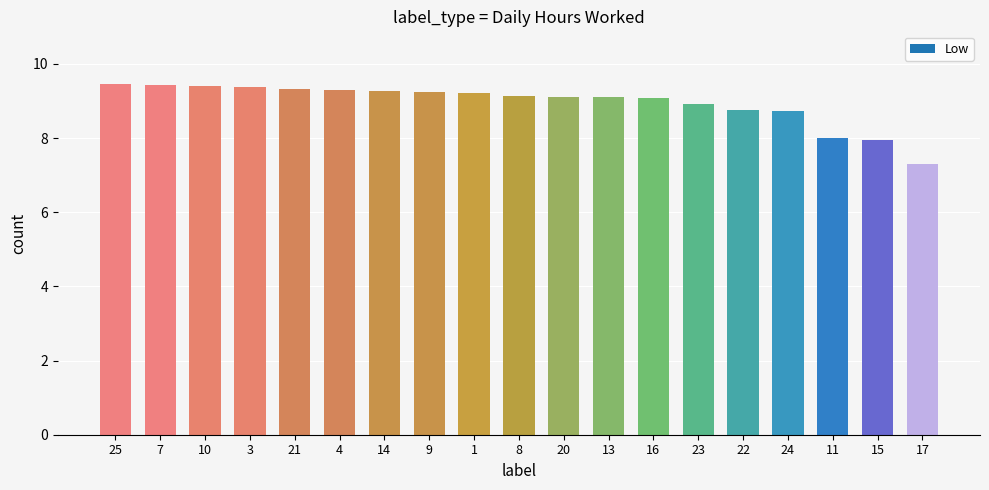

Between 4 and 16, which is larger?

4